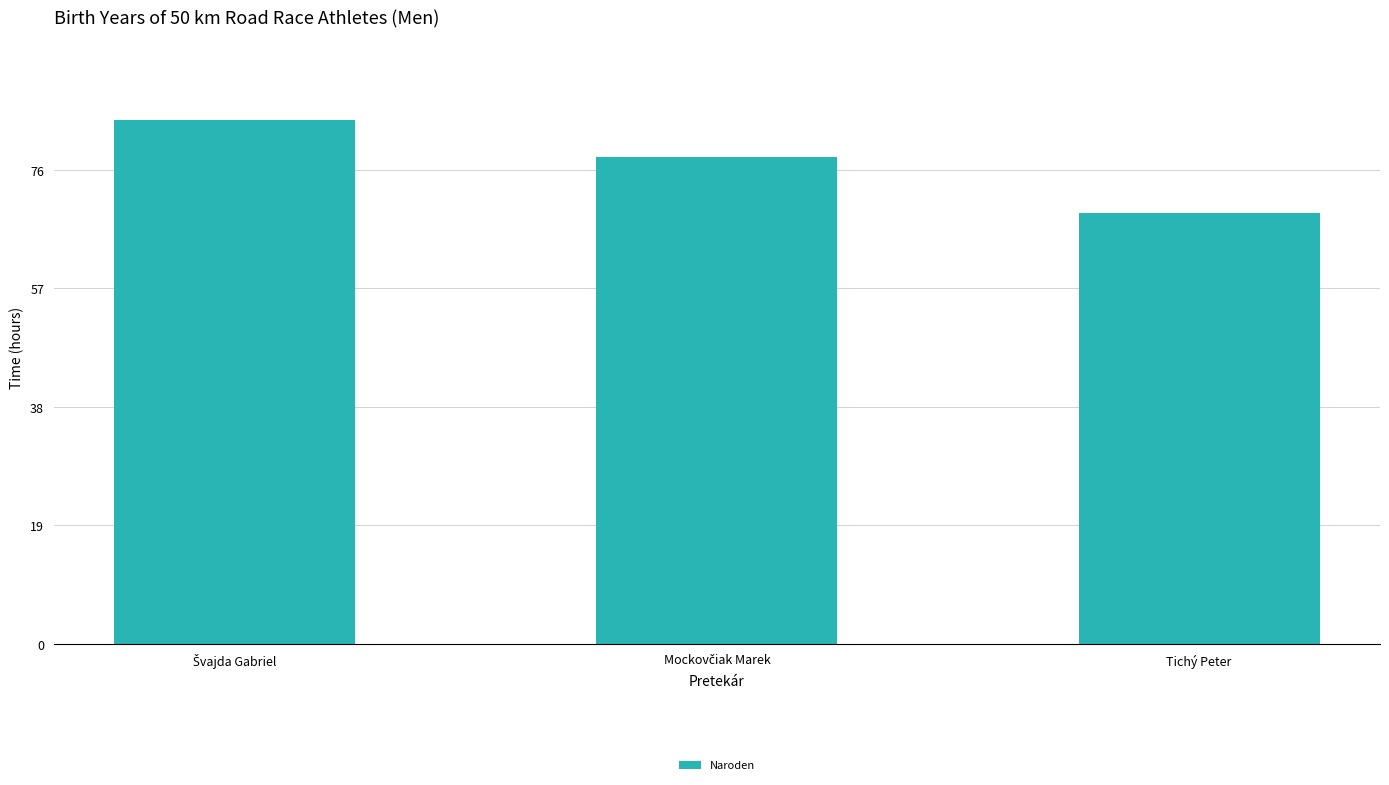

What is the label of the 1st bar from the right?

Tichý Peter